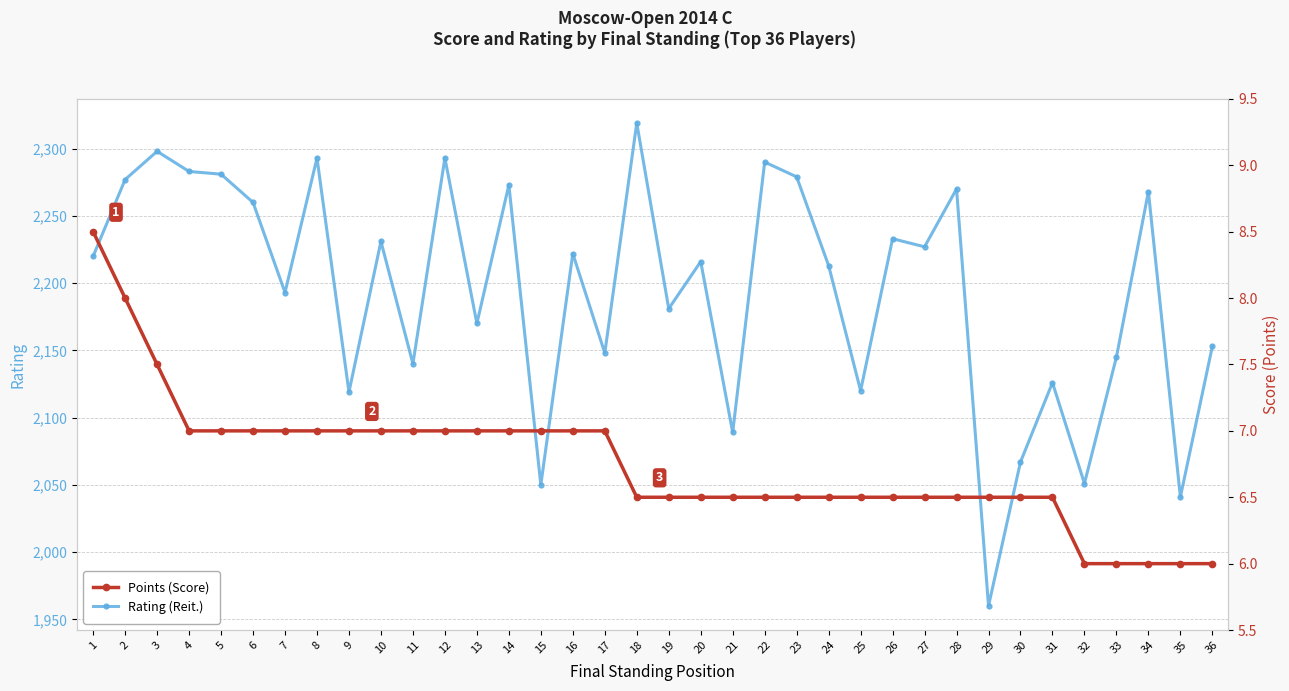

Reading right to left, transcribe all the data shown in this chart.

Rating (Reit.): 36=2153.0	35=2041.0	34=2268.0	33=2145.0	32=2051.0	31=2126.0	30=2067.0	29=1960.0	28=2270.0	27=2227.0	26=2233.0	25=2120.0	24=2213.0	23=2279.0	22=2290.0	21=2089.0	20=2216.0	19=2181.0	18=2319.0	17=2148.0	16=2222.0	15=2050.0	14=2273.0	13=2170.0	12=2293.0	11=2140.0	10=2231.0	9=2119.0	8=2293.0	7=2193.0	6=2260.0	5=2281.0	4=2283.0	3=2298.0	2=2277.0	1=2220.0
Points (Score): 36=6.0	35=6.0	34=6.0	33=6.0	32=6.0	31=6.5	30=6.5	29=6.5	28=6.5	27=6.5	26=6.5	25=6.5	24=6.5	23=6.5	22=6.5	21=6.5	20=6.5	19=6.5	18=6.5	17=7.0	16=7.0	15=7.0	14=7.0	13=7.0	12=7.0	11=7.0	10=7.0	9=7.0	8=7.0	7=7.0	6=7.0	5=7.0	4=7.0	3=7.5	2=8.0	1=8.5